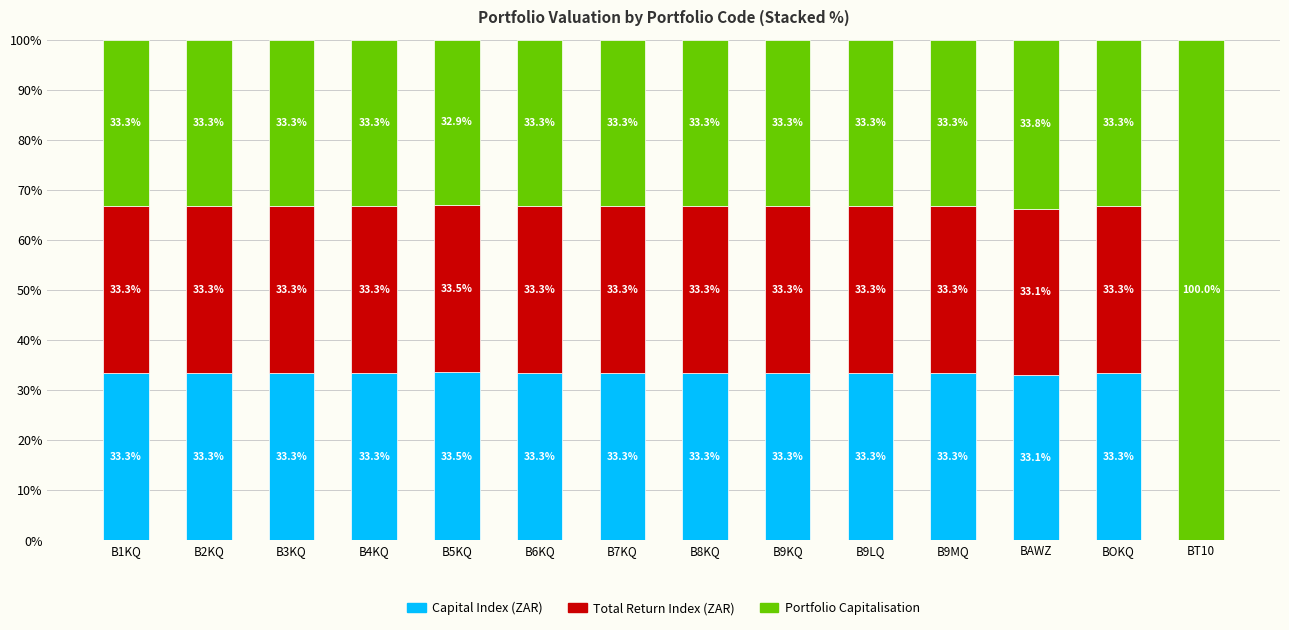

What is the total value across all series at B2KQ?

100.0